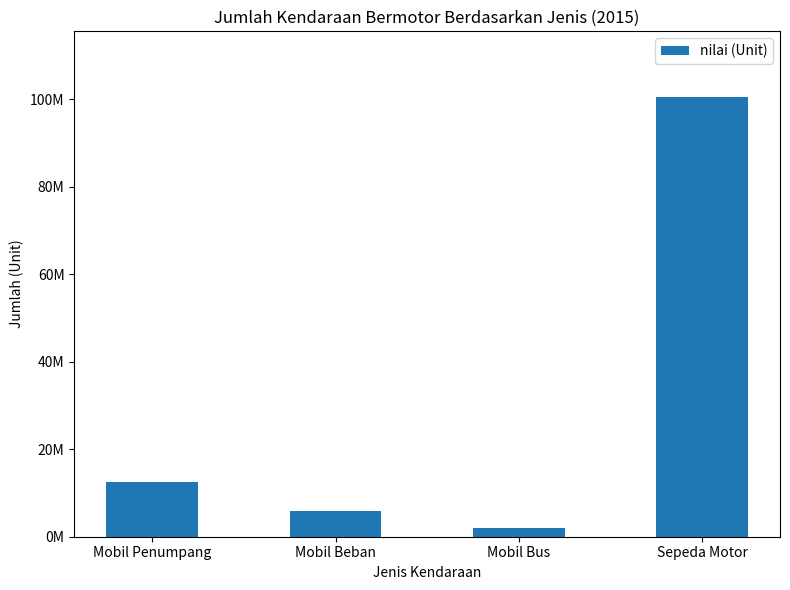

Approximately how many times larger is the value at Mobil Beban compared to Sepeda Motor?

0.1